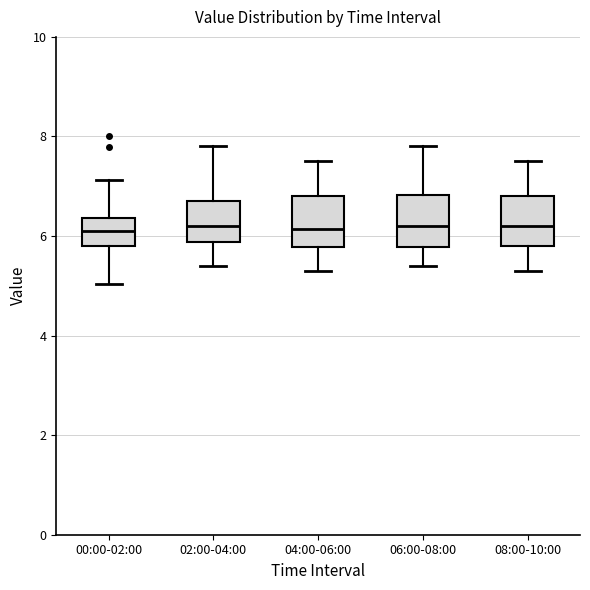

Where does the median line of the box for 08:00-10:00 sit on the y-axis? The values are not printed on the chart, so give them approximately, as read against the axis.

6.2